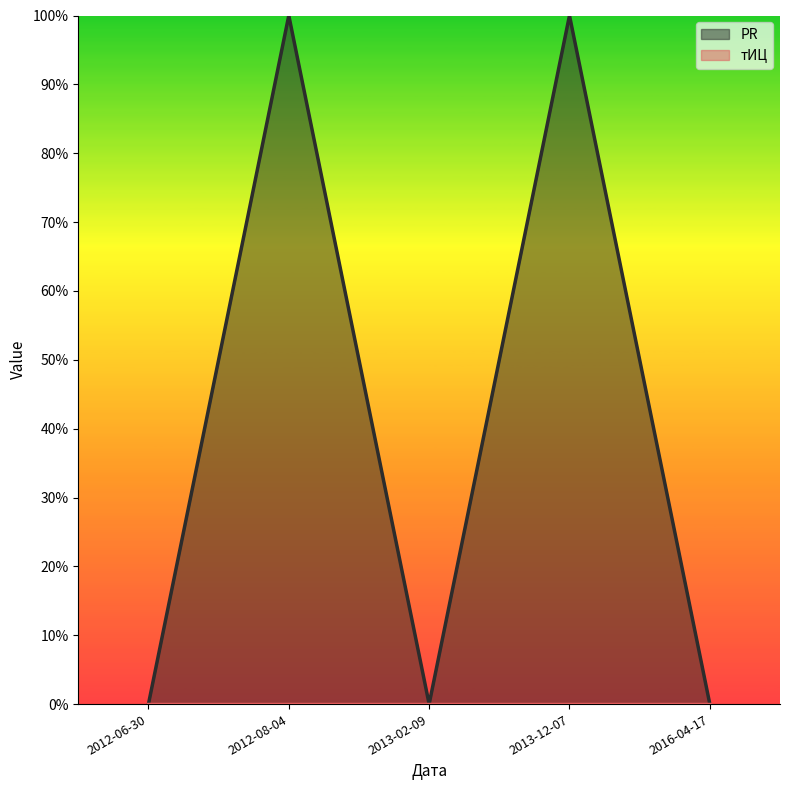

The chart shows a value of 1 at 2013-12-07. True or false?

False